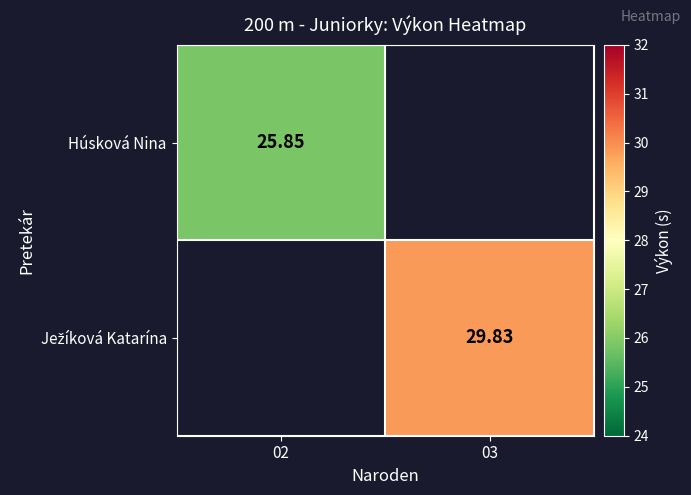

How many data points in Ježíková Katarína are less than 29?

1